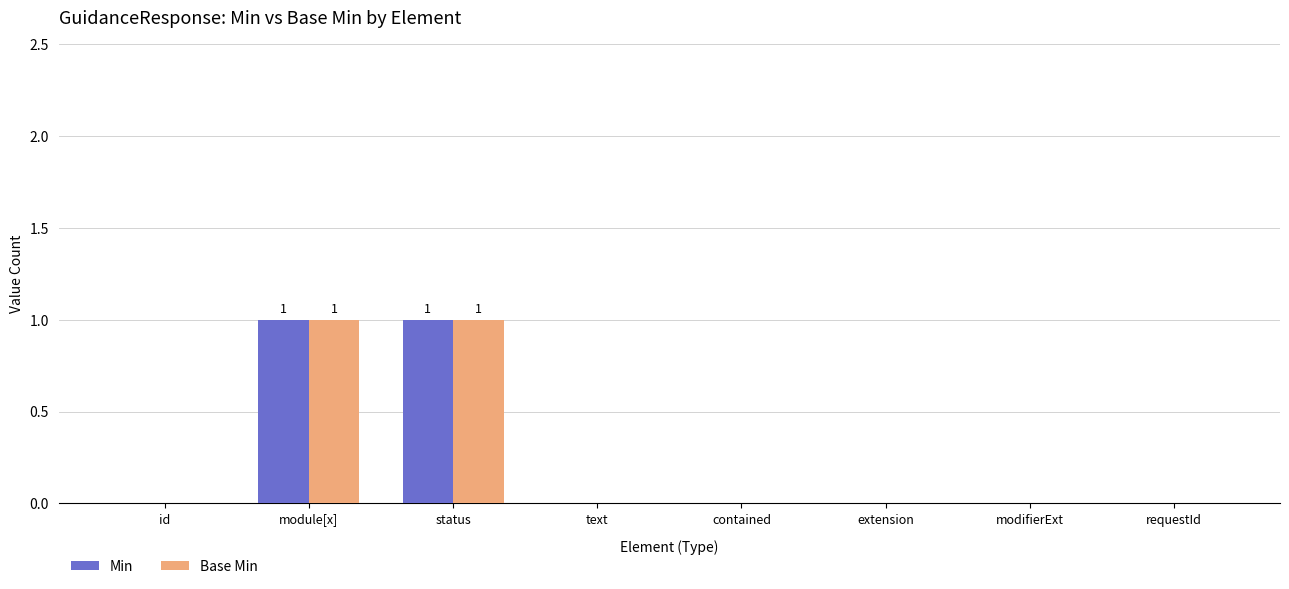

The Base Min series shows 0 at text. True or false?

True